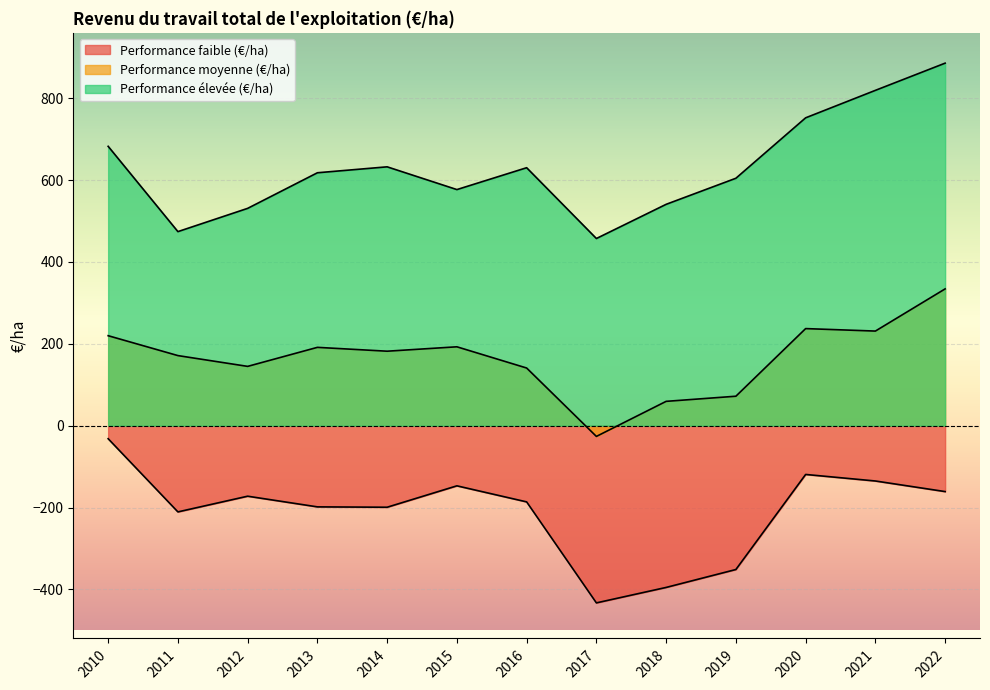

True or false: Performance élevée (€/ha) and Performance moyenne (€/ha) cross at least once.

False